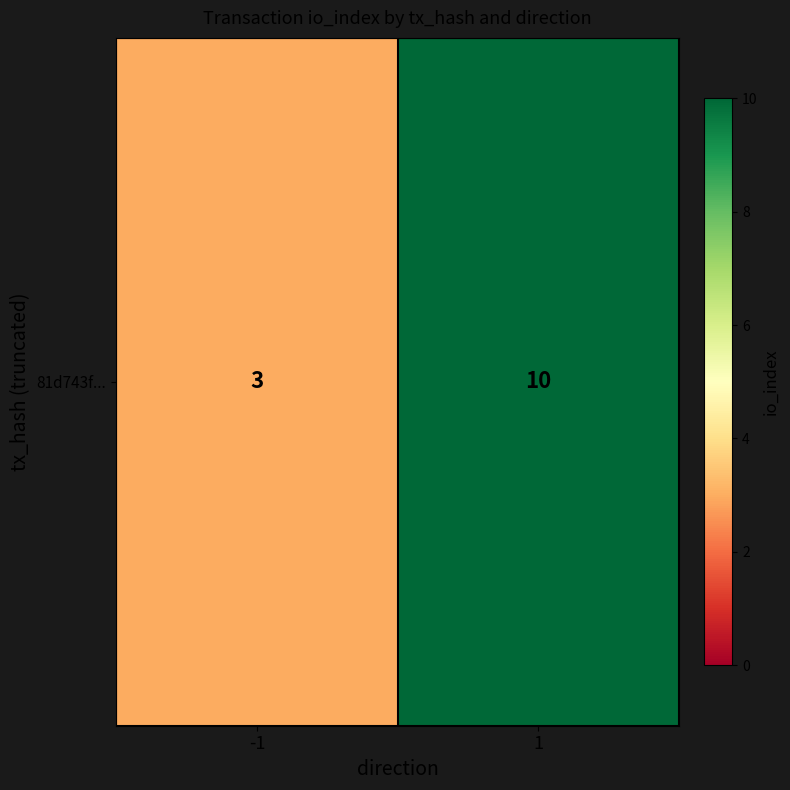

Where is the data nearest to the value 6?

-1